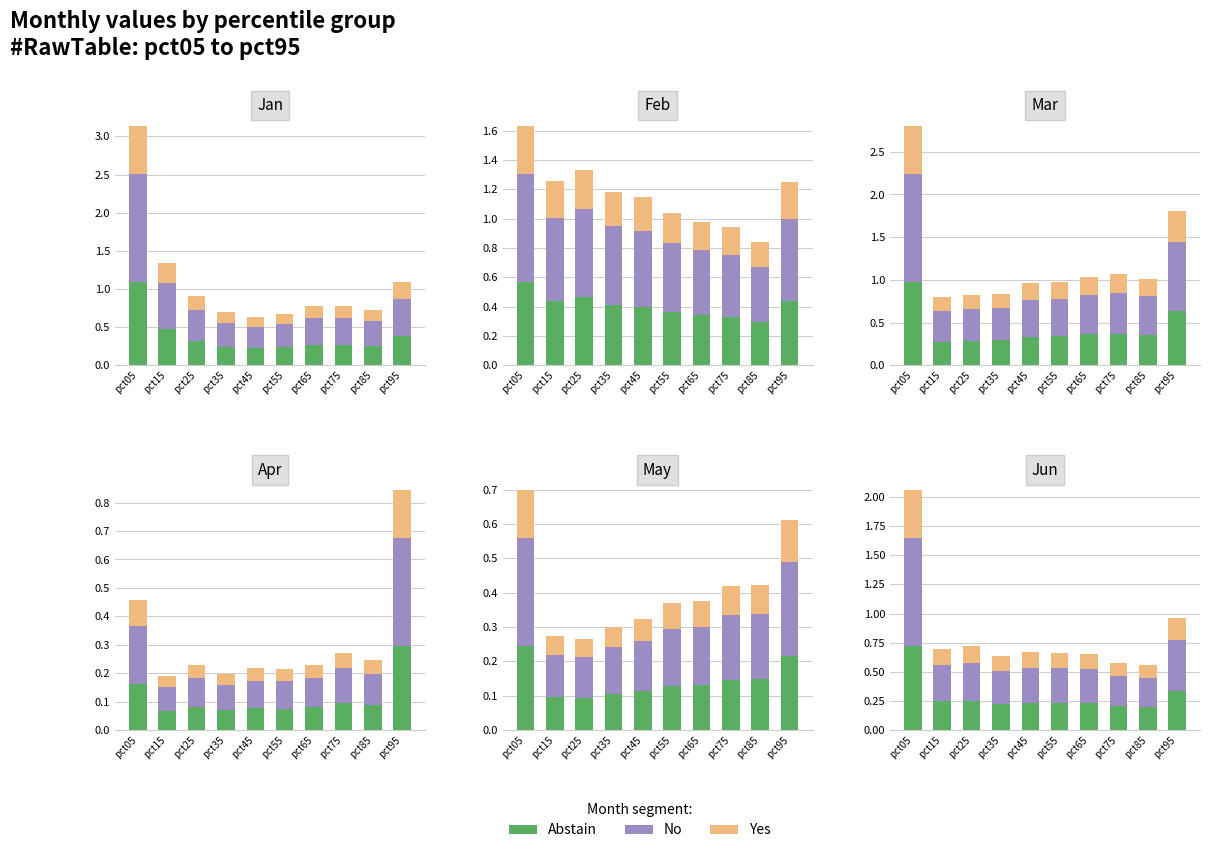

Rank the series by their maximum value, from highest to lowest.

No, Abstain, Yes